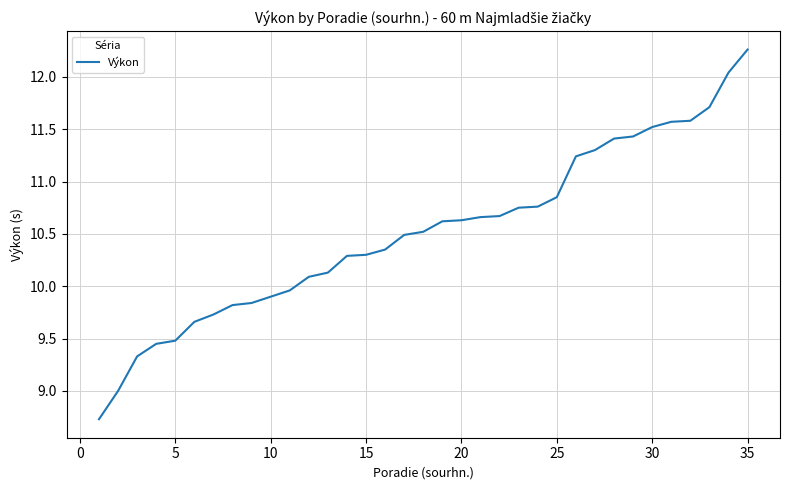

What is the difference between the maximum and minimum values?

3.5